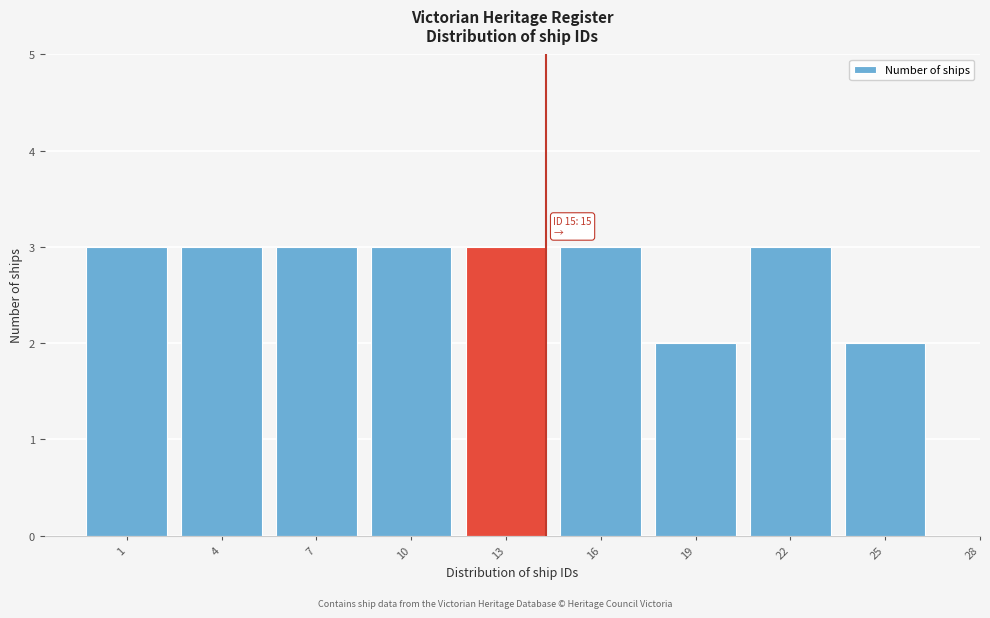

Reading left to right, list all the values displayed in this chart.

1=3	4=3	7=3	10=3	13=3	16=3	19=2	22=3	25=2